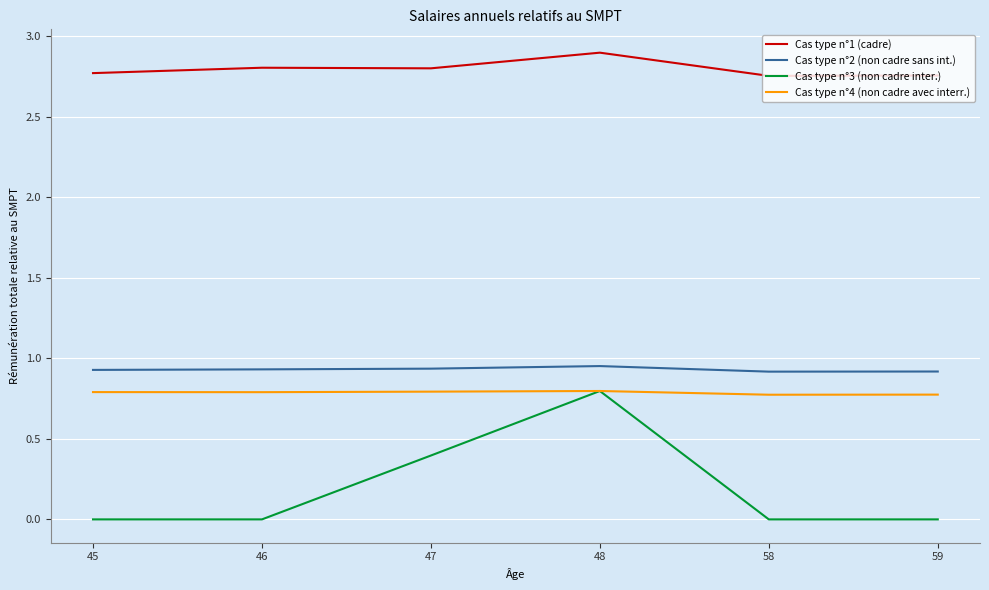

The value of Cas type n°1 (cadre) at 58 is 2.8. True or false?

True